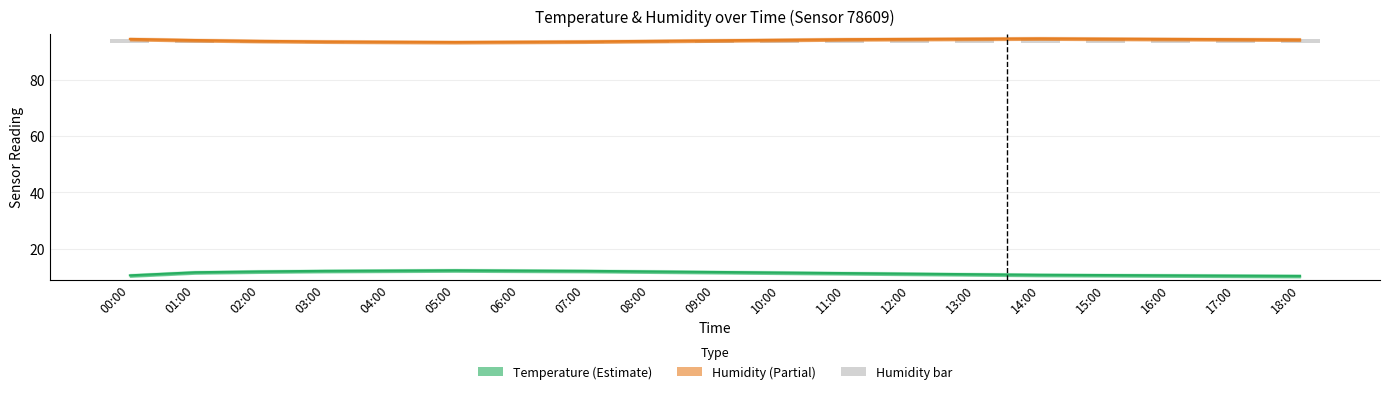

Rank the categories by value from highest to lowest.

14:00, 13:00, 15:00, 00:00, 12:00, 16:00, 11:00, 17:00, 18:00, 10:00, 01:00, 09:00, 02:00, 08:00, 03:00, 07:00, 04:00, 06:00, 05:00